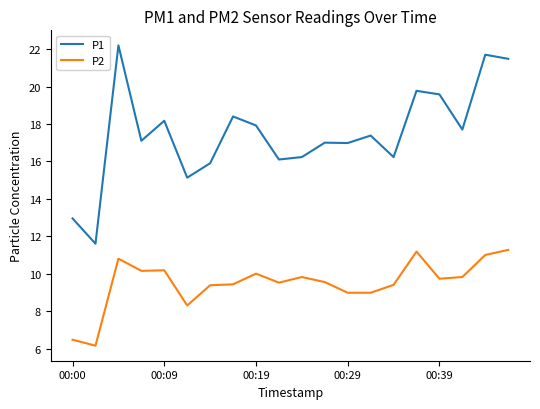

Which series has the widest spread of values?

P1